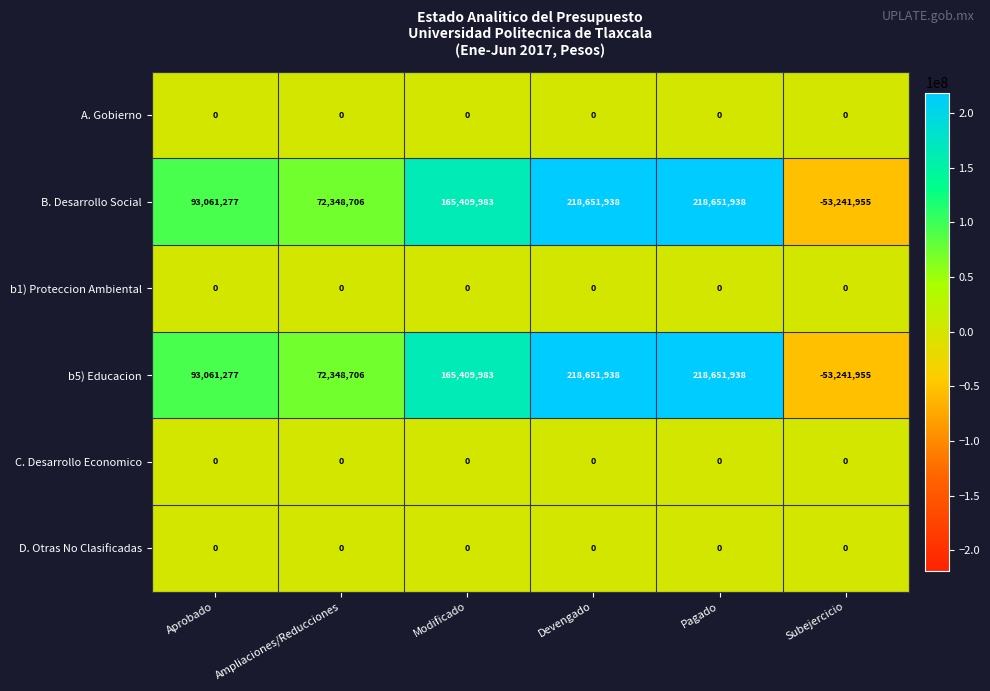

True or false: A. Gobierno has a value of 0 at Ampliaciones/Reducciones.

True